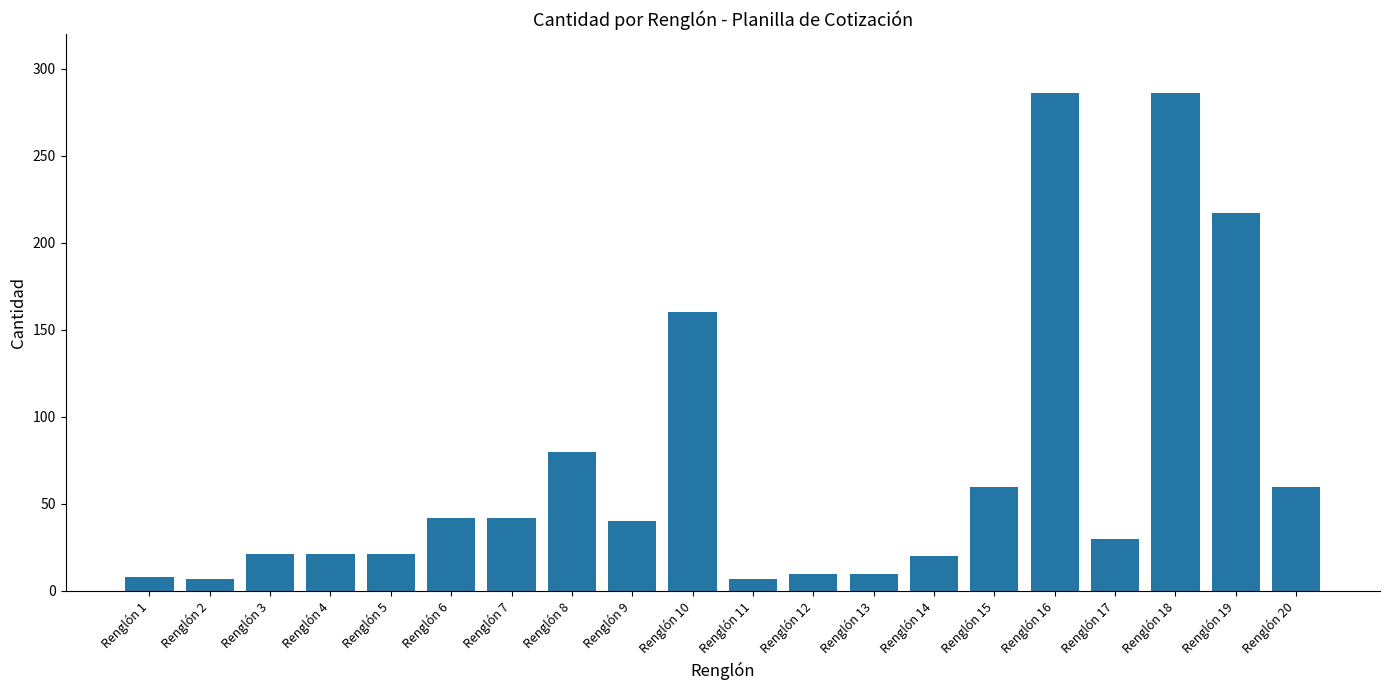

What is the maximum value shown in the chart?

286